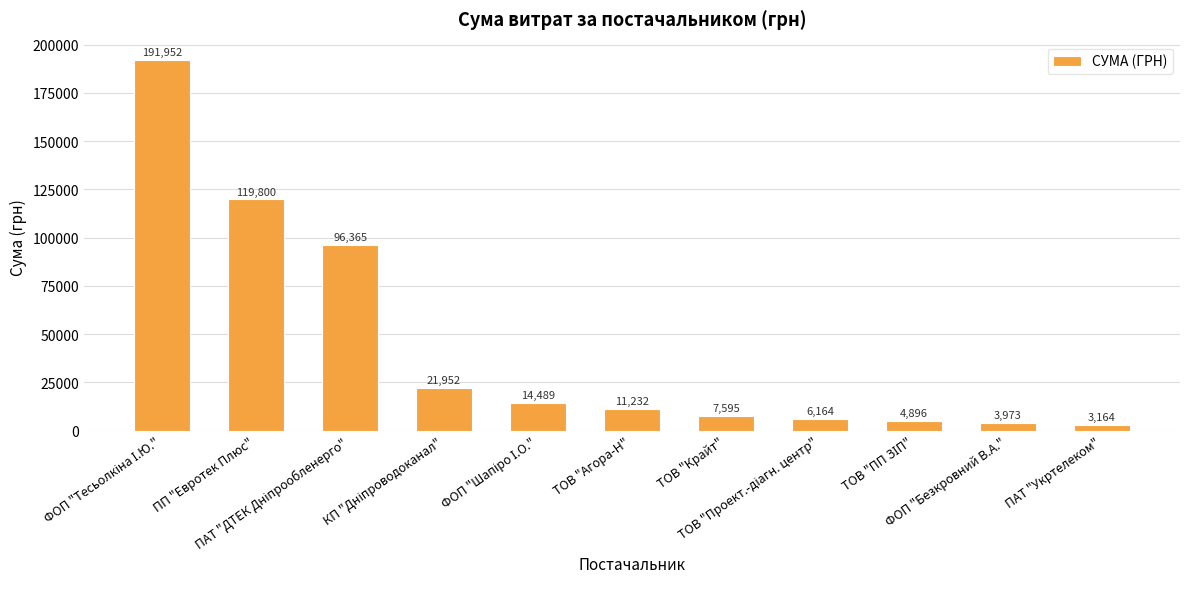

What is the value of the 5th bar from the left?

14489.3